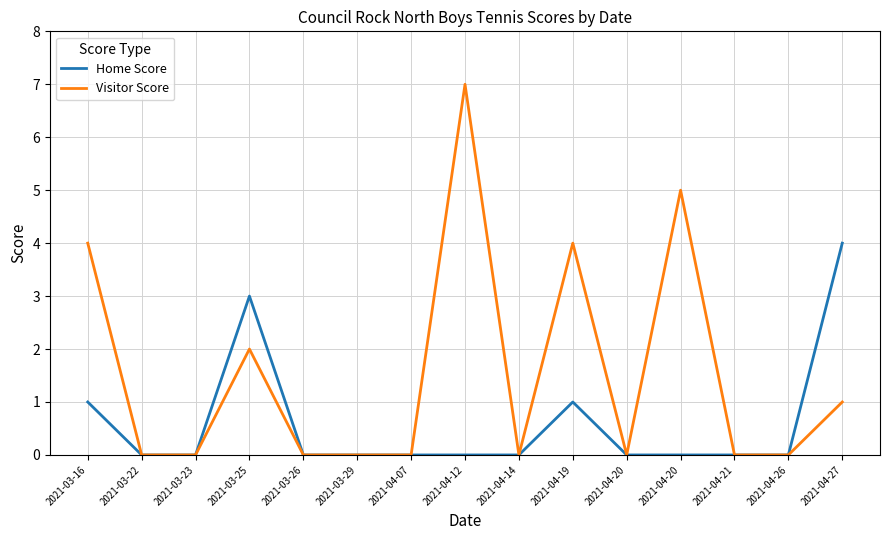

How many lines are shown in the chart?

2